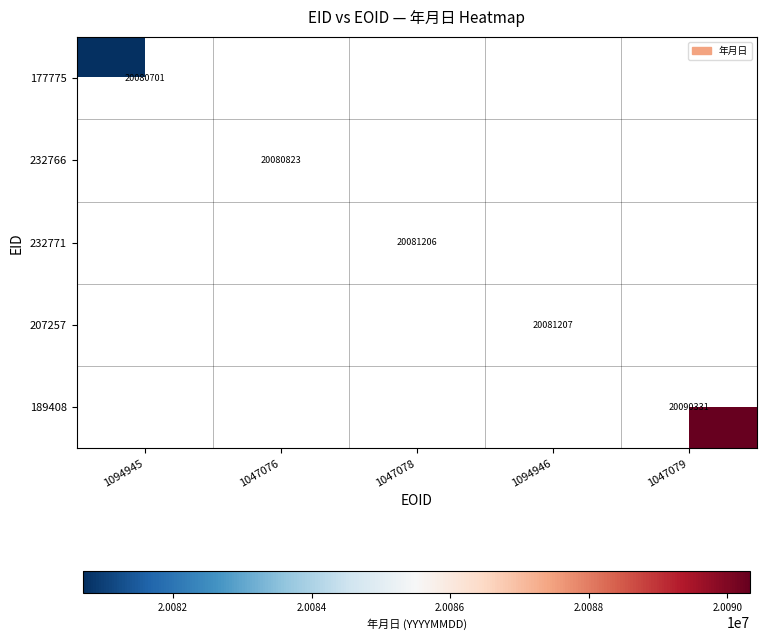

Is it true that 177775 equals 10771540 at 1094945?

False